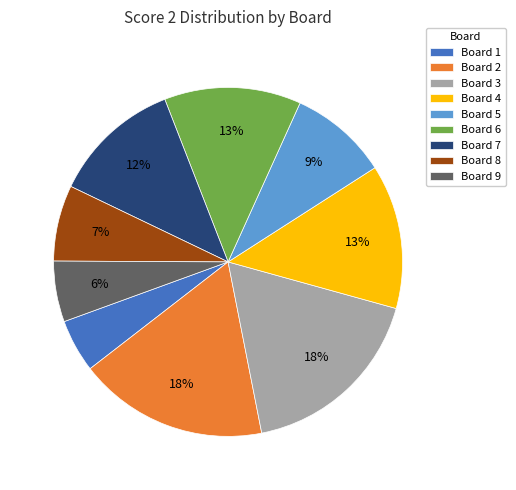

What is the ratio of the value at Board 8 to the value at Board 1?

1.4